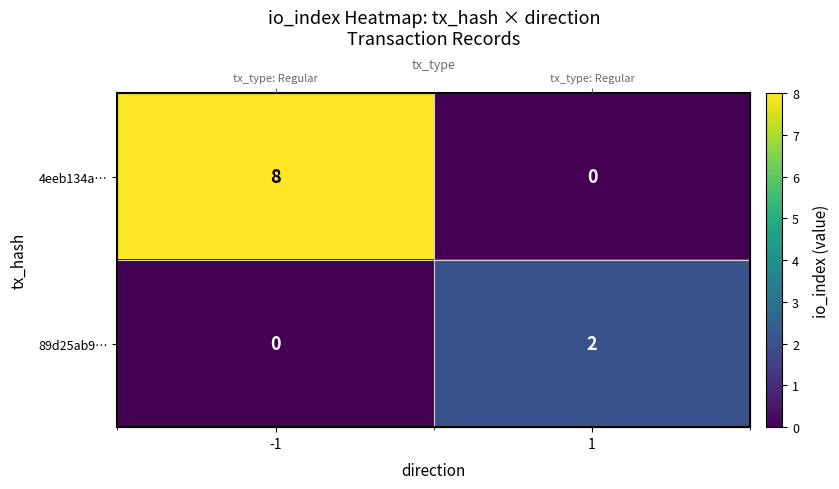

What is the difference between the highest and lowest values at 1?

2